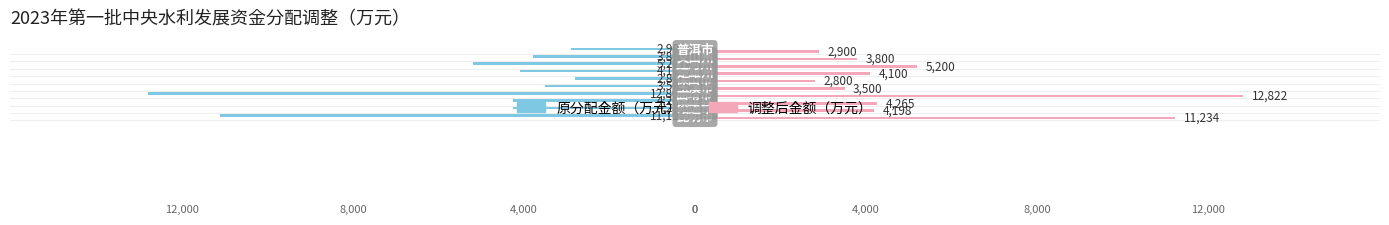

List the series in order of their overall mean, highest first.

调整后金额（万元）, 原分配金额（万元）